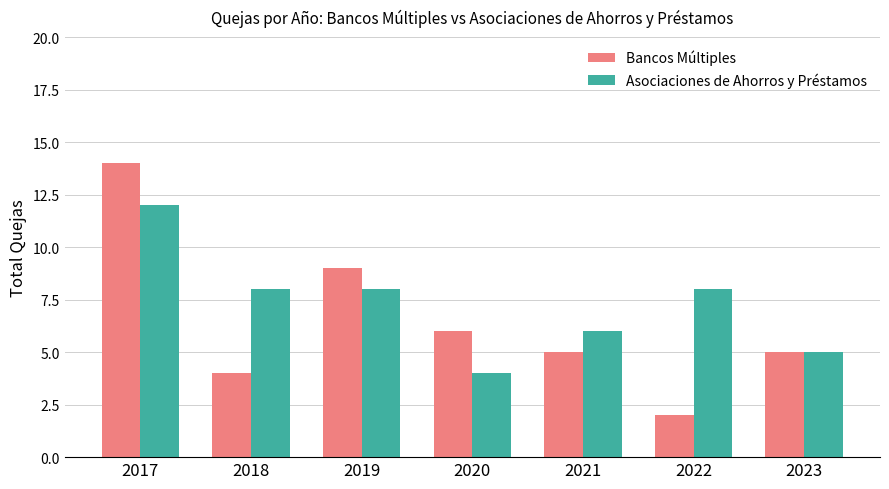

At how many categories does at least one series exceed 7?

4